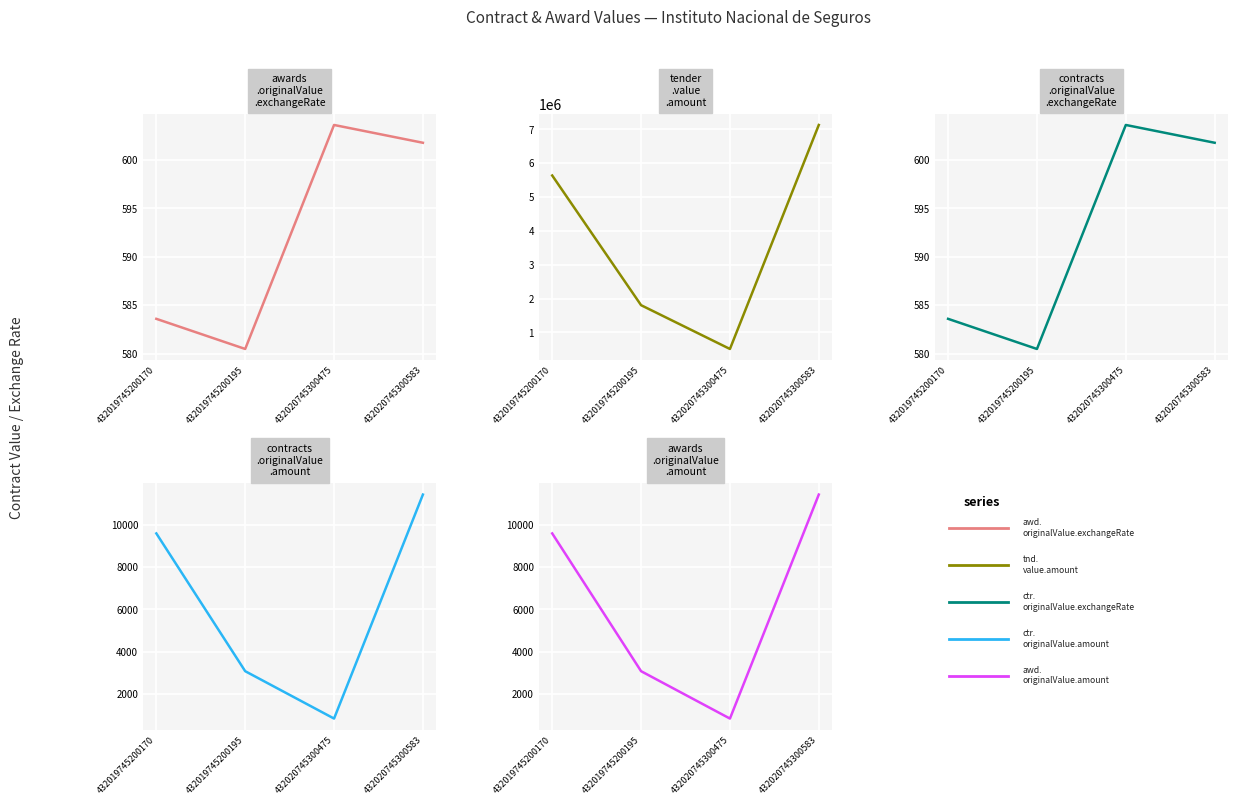

Between 432020745300475 and 432020745300583, which series saw the biggest shift?

tender.value.amount